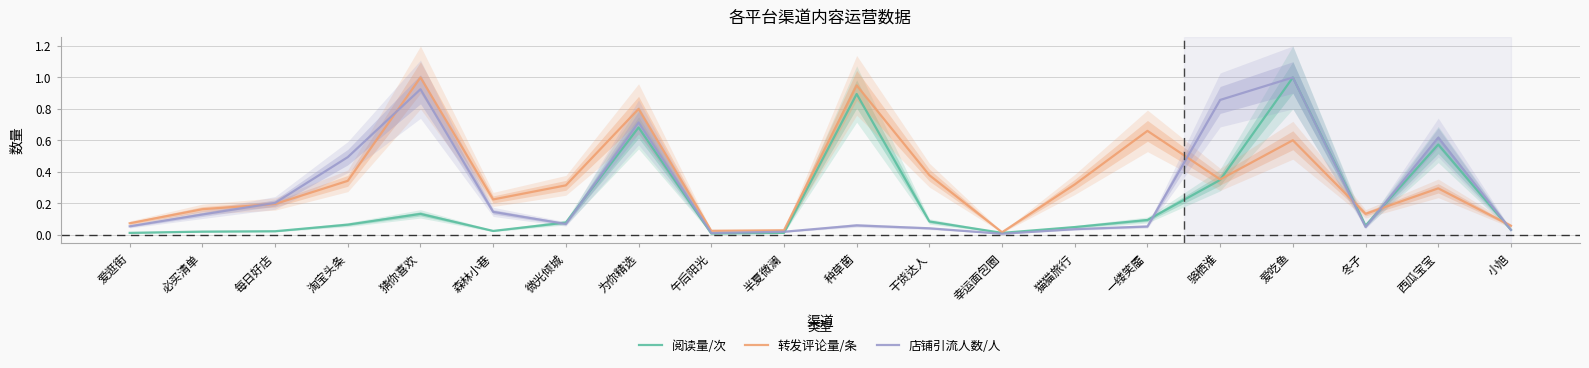

How many interior local peaks does the 店铺引流人数/人 series have?

5